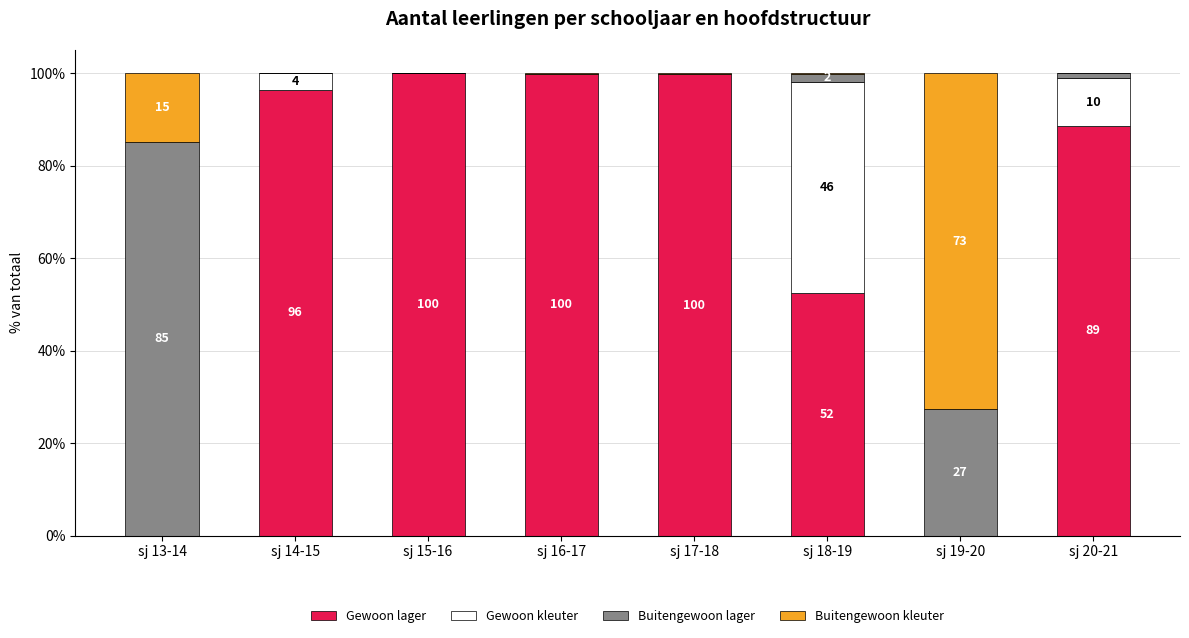

What is the total value across all series at sj 13-14?

100.0